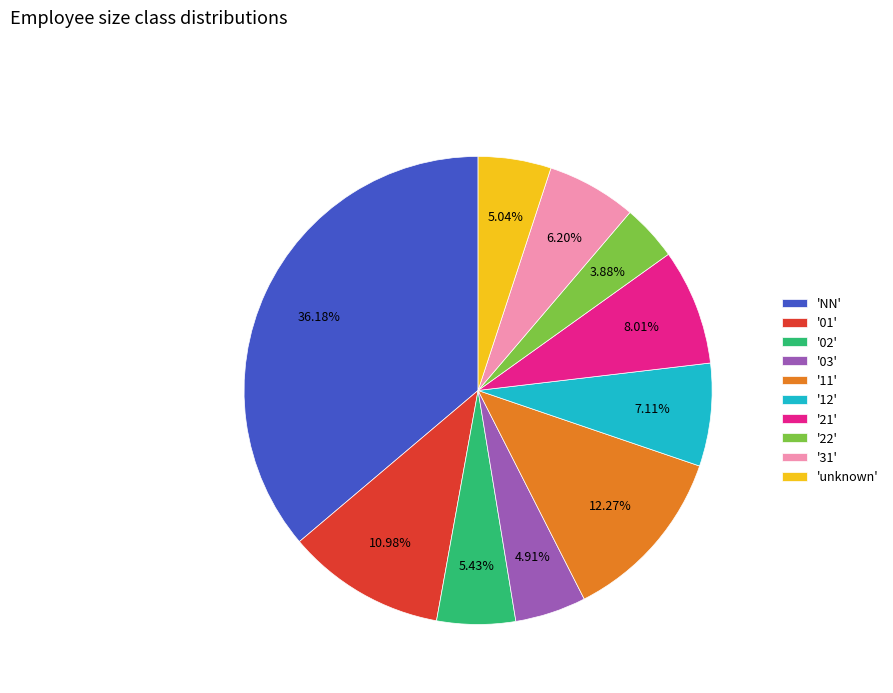

To the nearest percent, what is the difference between the largest and smallest slice percentages?

32%